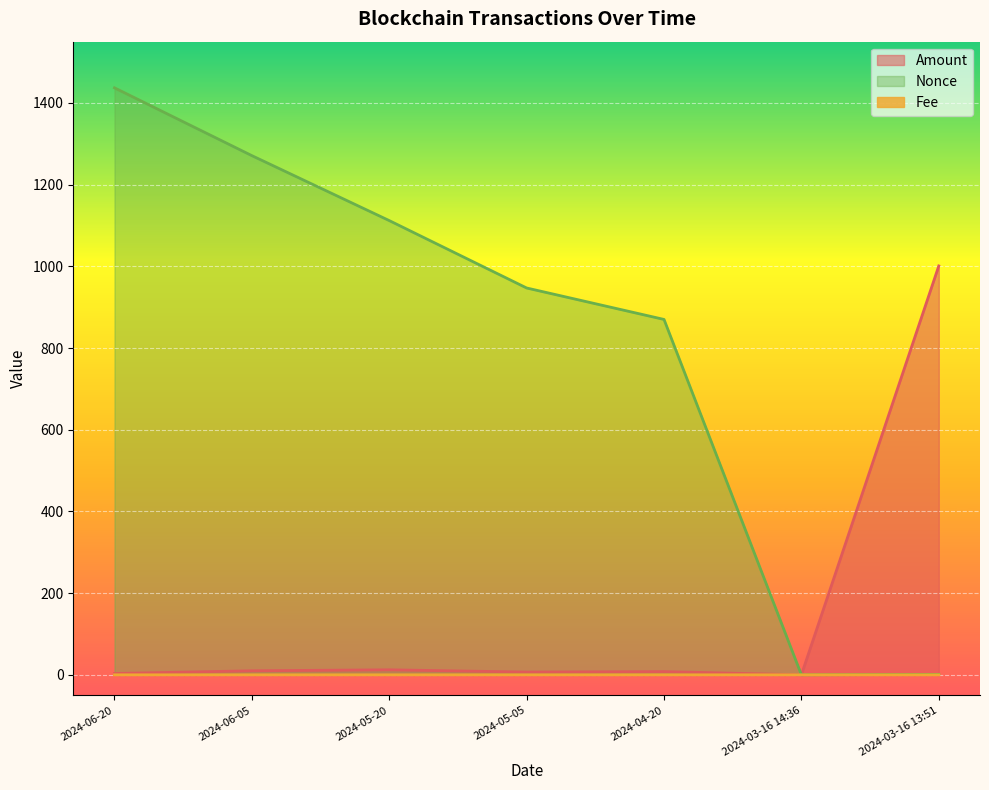

How many interior local valleys does the Nonce series have?

1